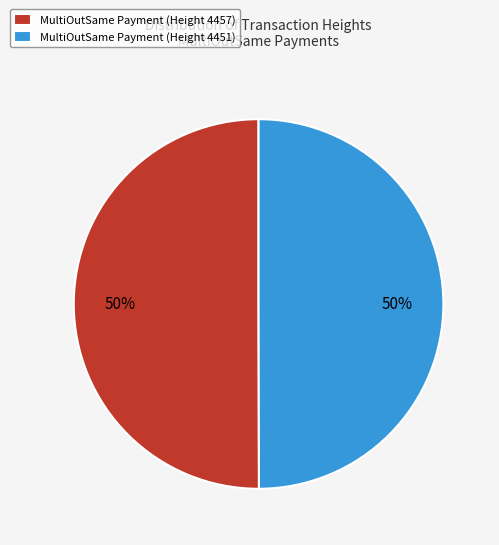

Count the number of slices in the pie.

2